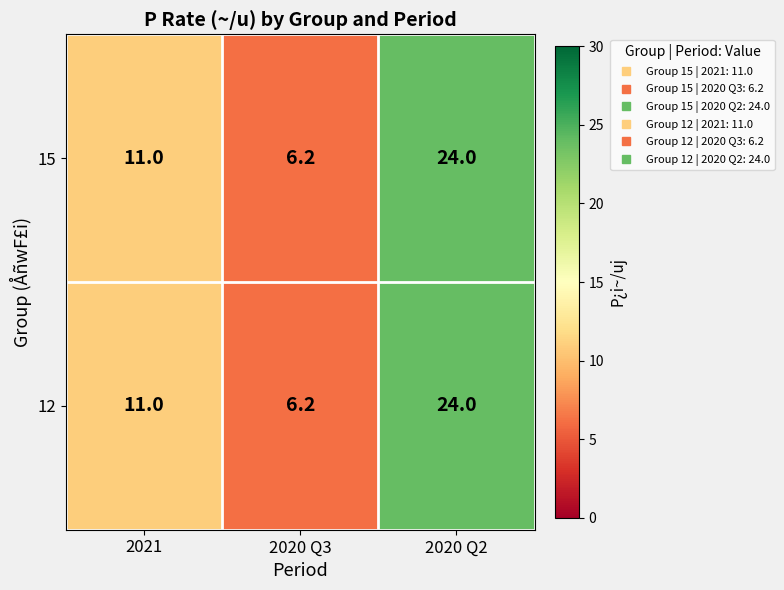

What is the total value across all series at 2020 Q2?

48.0